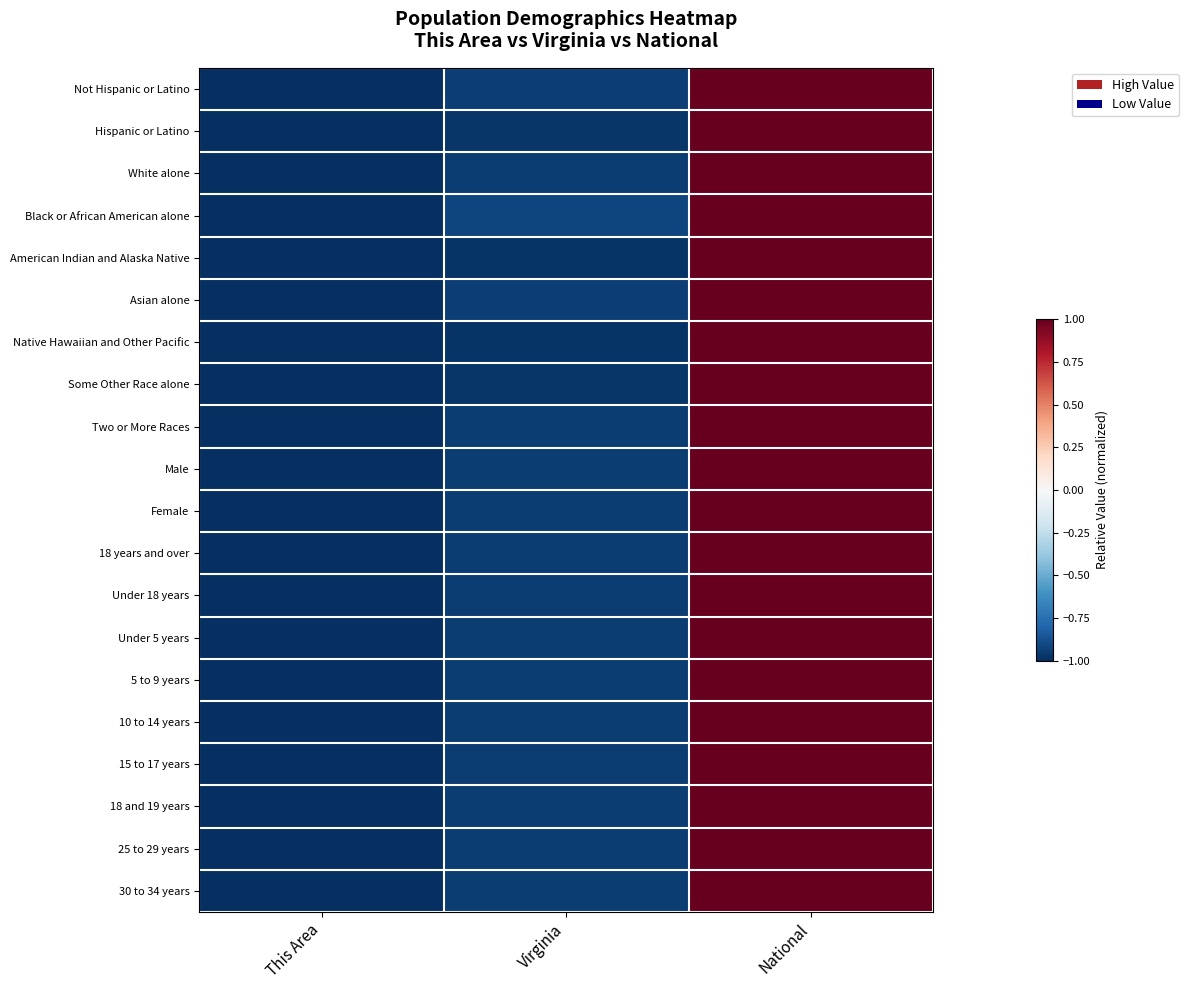

Reading left to right, extract all data points from this chart.

Not Hispanic or Latino: This Area=-1.0	Virginia=-0.9	National=1.0
Hispanic or Latino: This Area=-1.0	Virginia=-1.0	National=1.0
White alone: This Area=-1.0	Virginia=-1.0	National=1.0
Black or African American alone: This Area=-1.0	Virginia=-0.9	National=1.0
American Indian and Alaska Native: This Area=-1.0	Virginia=-1.0	National=1.0
Asian alone: This Area=-1.0	Virginia=-0.9	National=1.0
Native Hawaiian and Other Pacific: This Area=-1.0	Virginia=-1.0	National=1.0
Some Other Race alone: This Area=-1.0	Virginia=-1.0	National=1.0
Two or More Races: This Area=-1.0	Virginia=-0.9	National=1.0
Male: This Area=-1.0	Virginia=-0.9	National=1.0
Female: This Area=-1.0	Virginia=-0.9	National=1.0
18 years and over: This Area=-1.0	Virginia=-0.9	National=1.0
Under 18 years: This Area=-1.0	Virginia=-1.0	National=1.0
Under 5 years: This Area=-1.0	Virginia=-0.9	National=1.0
5 to 9 years: This Area=-1.0	Virginia=-0.9	National=1.0
10 to 14 years: This Area=-1.0	Virginia=-1.0	National=1.0
15 to 17 years: This Area=-1.0	Virginia=-1.0	National=1.0
18 and 19 years: This Area=-1.0	Virginia=-0.9	National=1.0
25 to 29 years: This Area=-1.0	Virginia=-0.9	National=1.0
30 to 34 years: This Area=-1.0	Virginia=-0.9	National=1.0